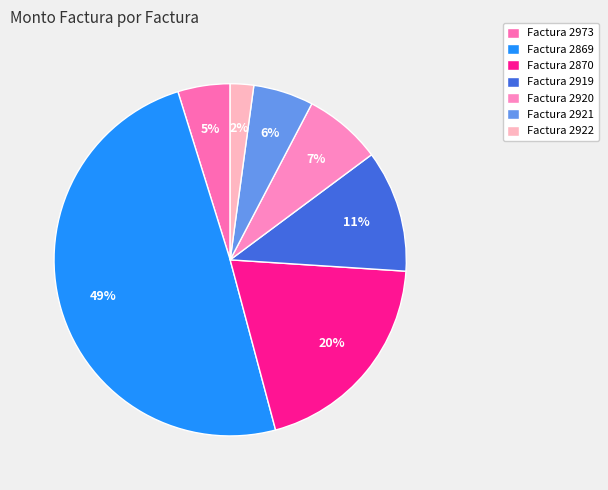

How many slices are in this pie chart?

7